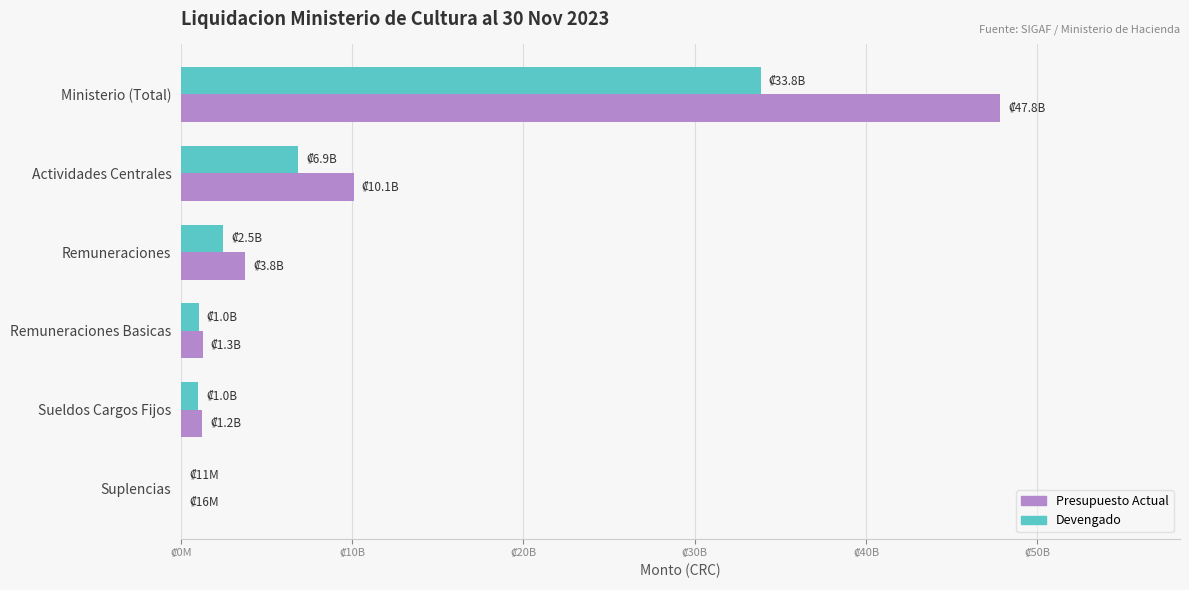

What are all the series names shown in the legend?

Presupuesto Actual, Devengado